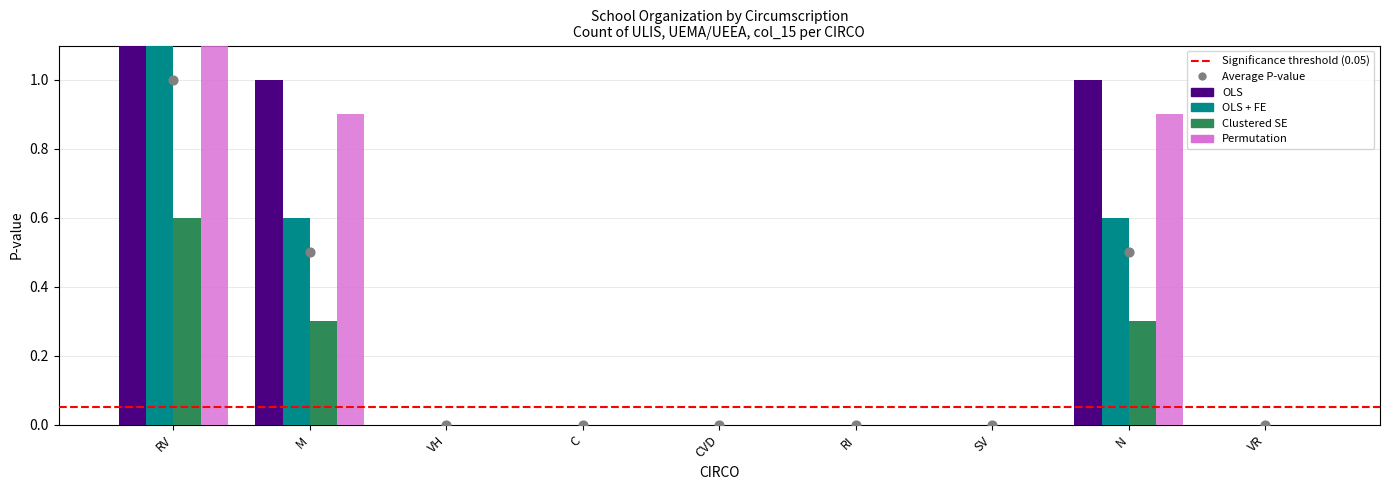

At how many categories does at least one series exceed 0?

3